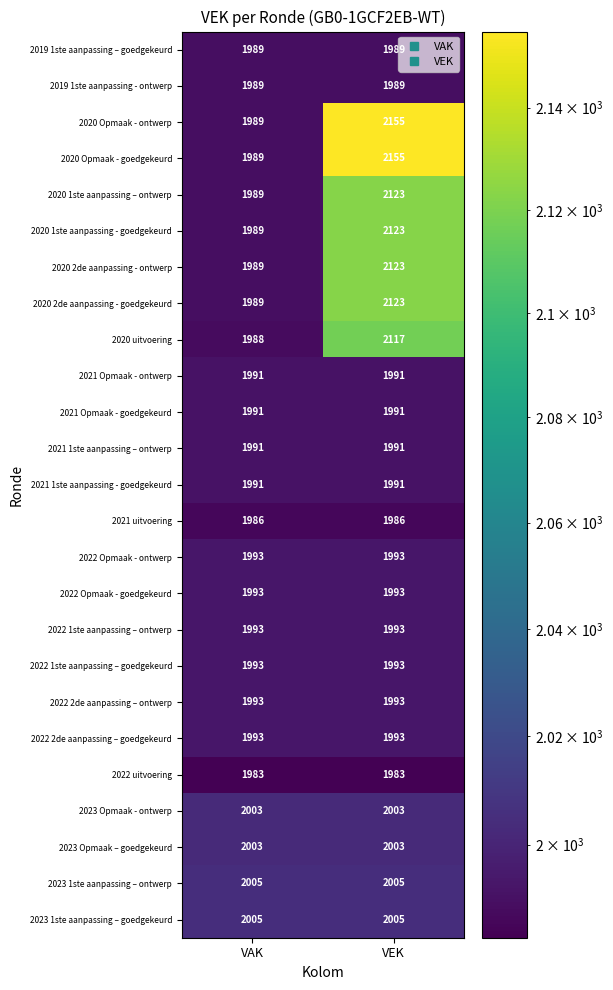

Is it true that 2019 1ste aanpassing – goedgekeurd equals 3047 at VEK?

False